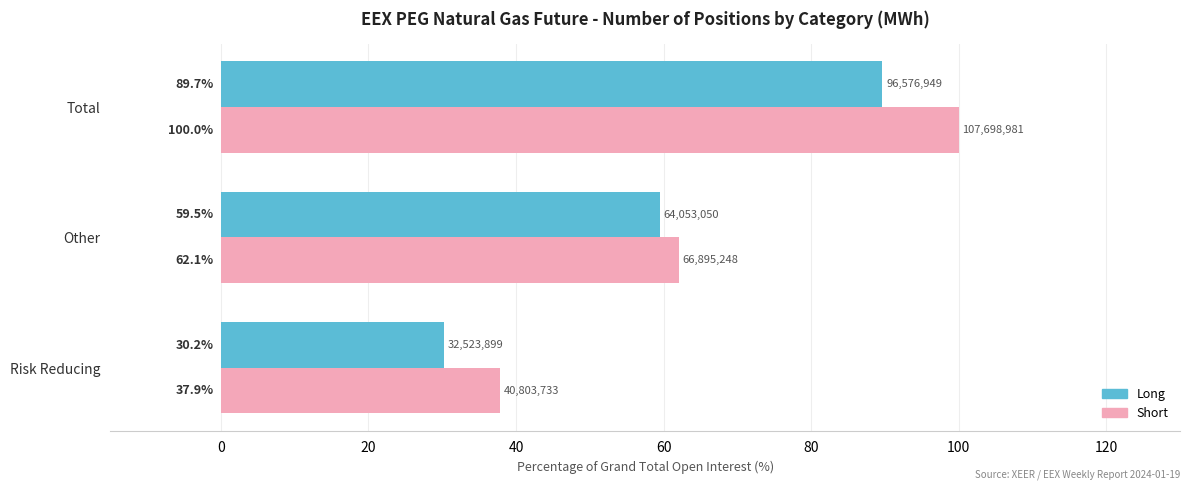

Which series has the largest range (max minus min)?

Short